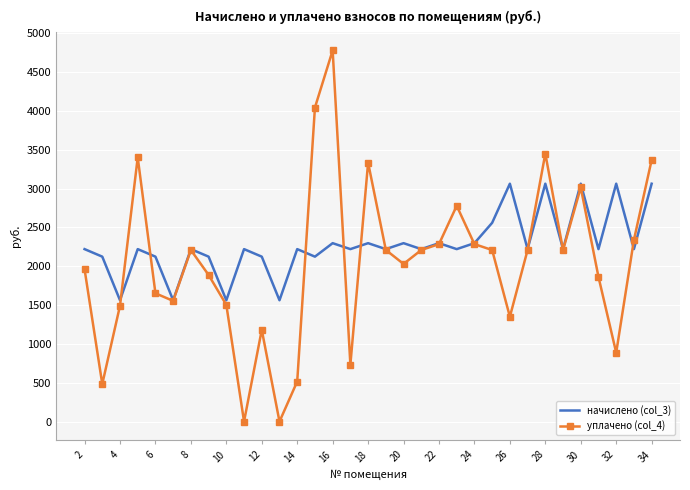

How many interior local valleys does the уплачено (col_4) series have?

9